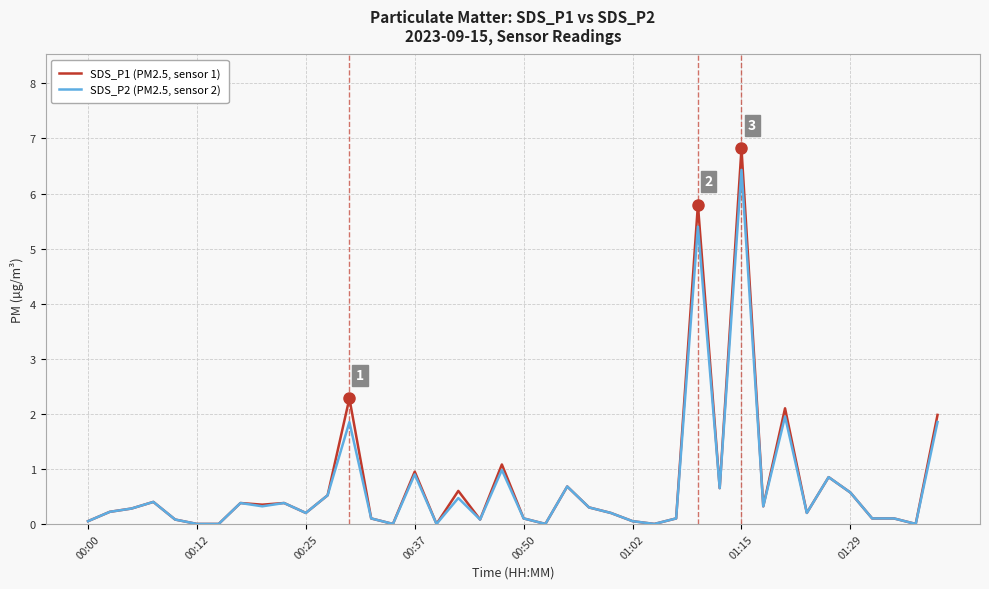

Is this an area chart (filled region under the line)?

No